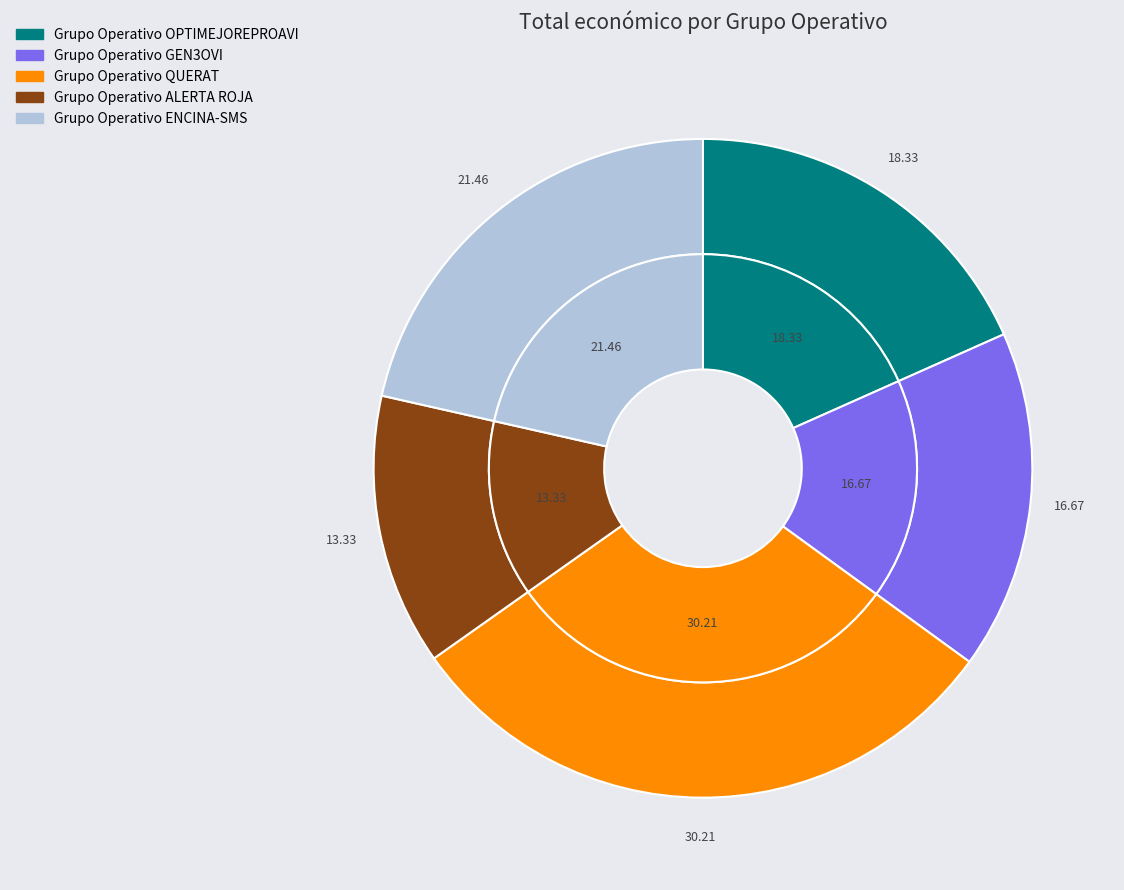

What is the largest slice in the pie chart?

QUERAT